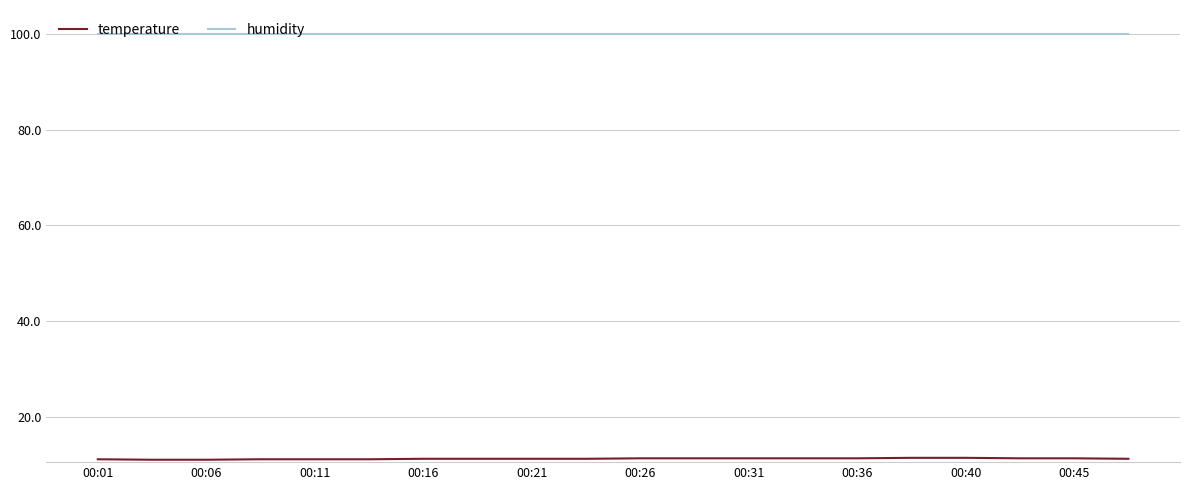

Which series has the largest total across all categories?

humidity